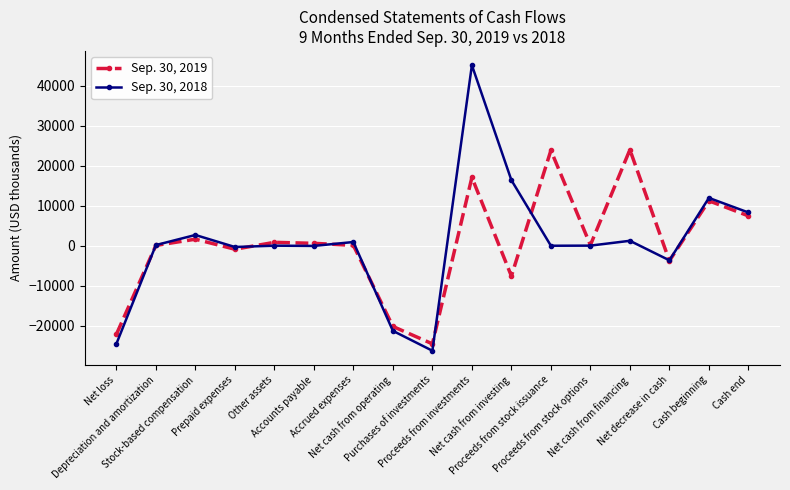

Is it true that Sep. 30, 2018 equals 2689 at Stock-based compensation?

True